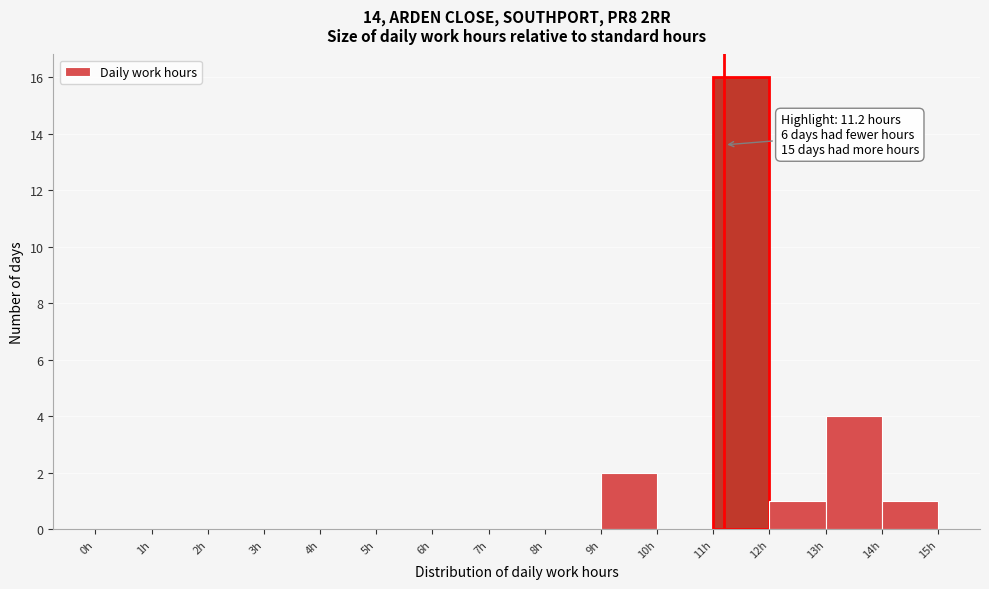

Which range on the x-axis has the tallest bar?

11 to 12